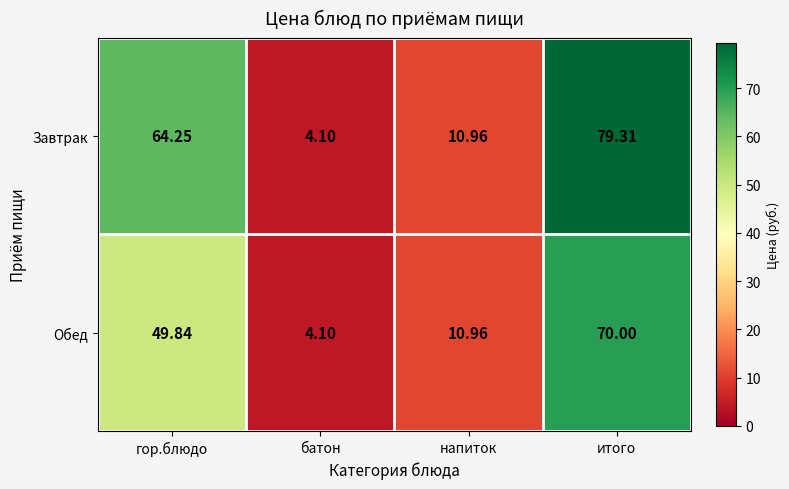

What is the total value across all series at напиток?

21.9